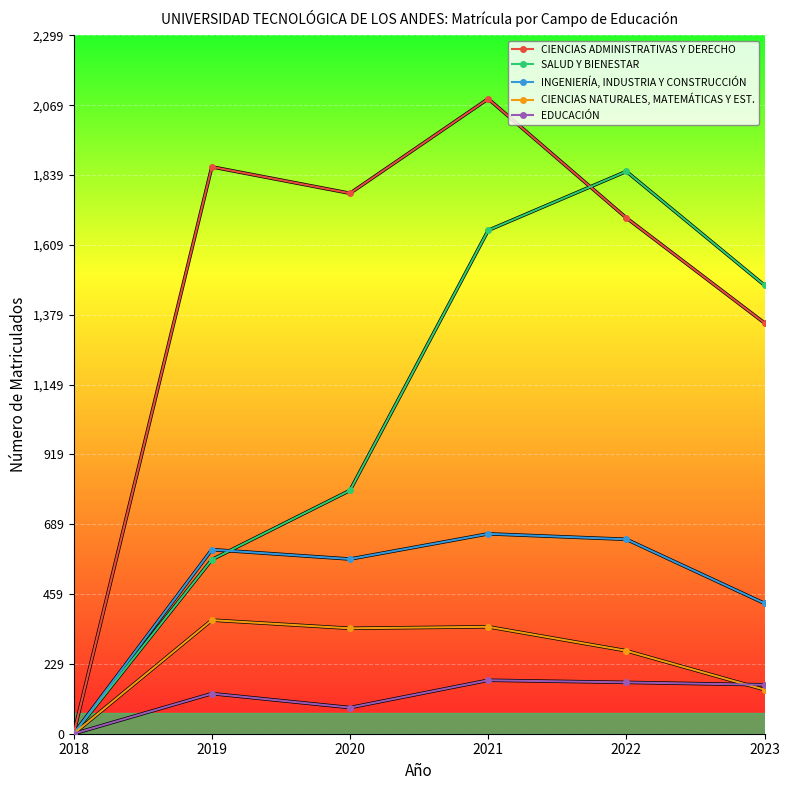

The CIENCIAS ADMINISTRATIVAS Y DERECHO series shows 1766 at 2023. True or false?

False